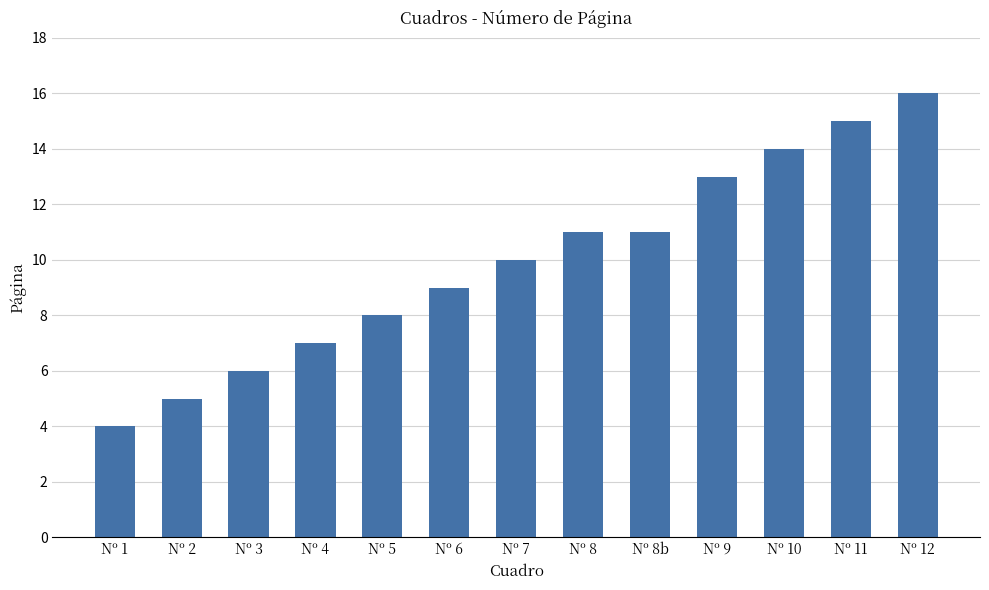

What is the maximum value shown in the chart?

16